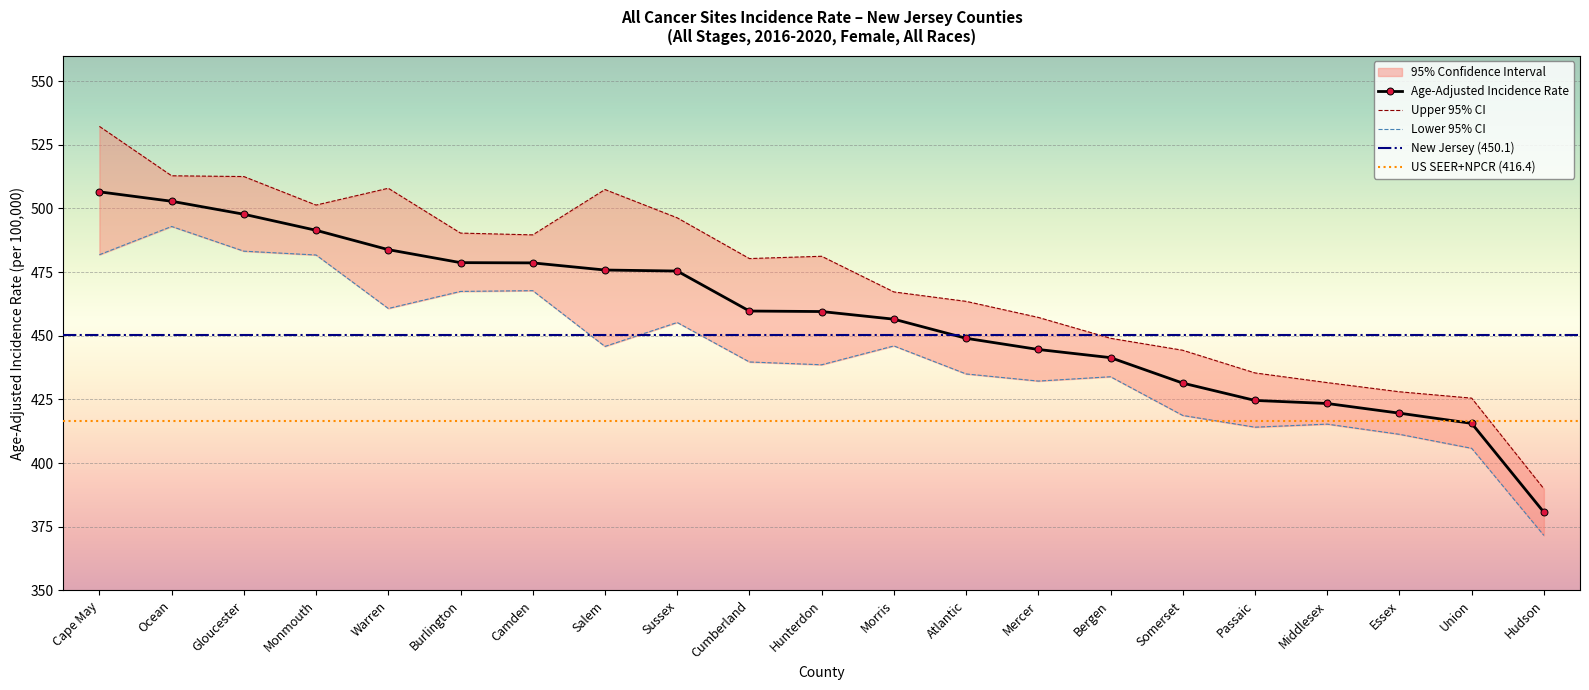

Where does the Upper 95% CI series first go above 480?

Cape May